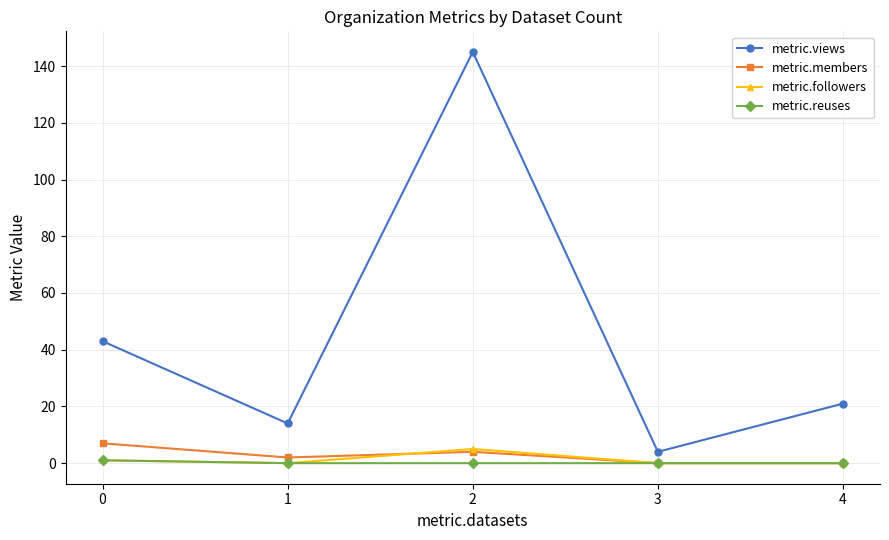

True or false: metric.members has a value of 2 at 1.

True